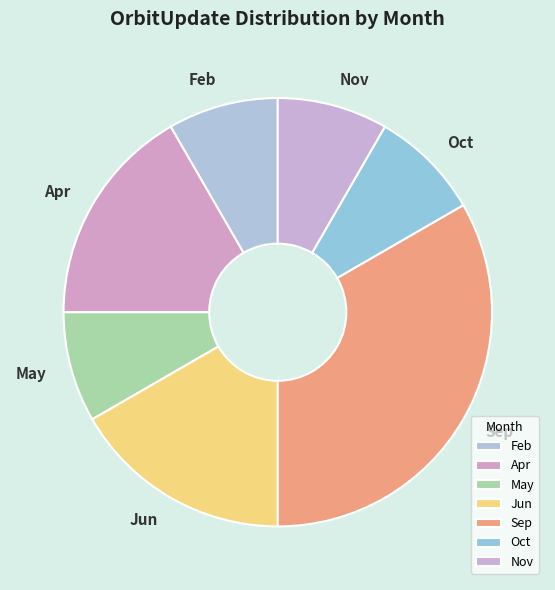

What is the largest slice in the pie chart?

Sep